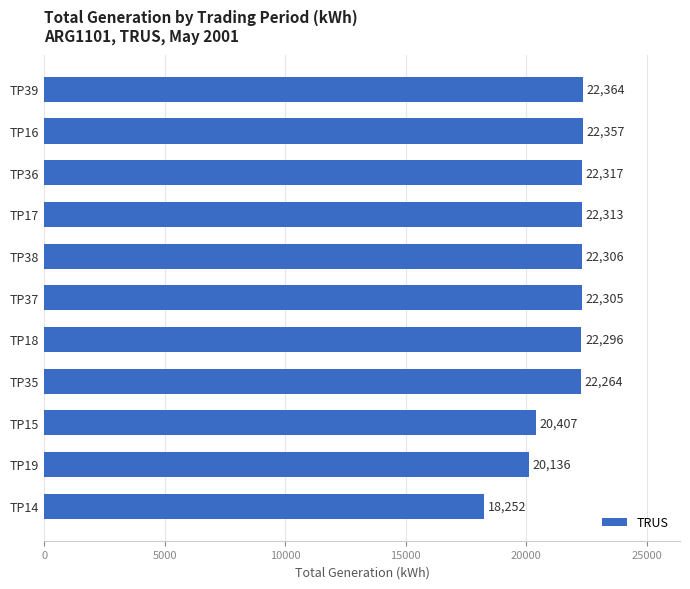

Rank the categories by value from highest to lowest.

TP39, TP16, TP36, TP17, TP38, TP37, TP18, TP35, TP15, TP19, TP14